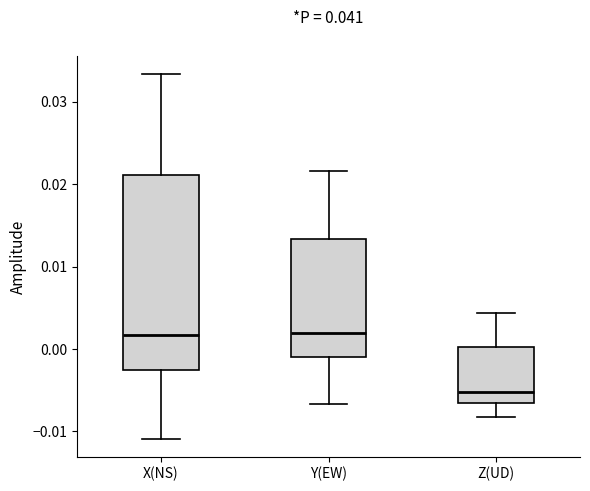

Where does the upper whisker of the box for Y(EW) end on the y-axis? The values are not printed on the chart, so give them approximately, as read against the axis.

0.022